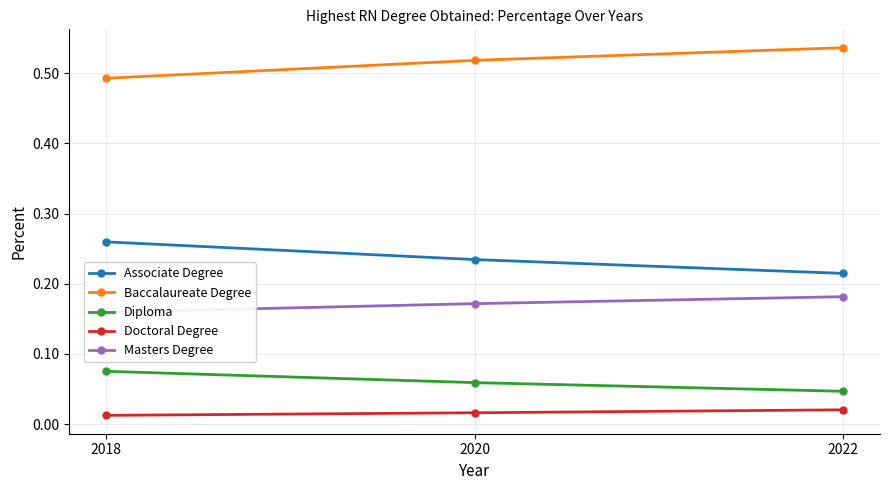

Where is Diploma nearest to the value 0?

2022